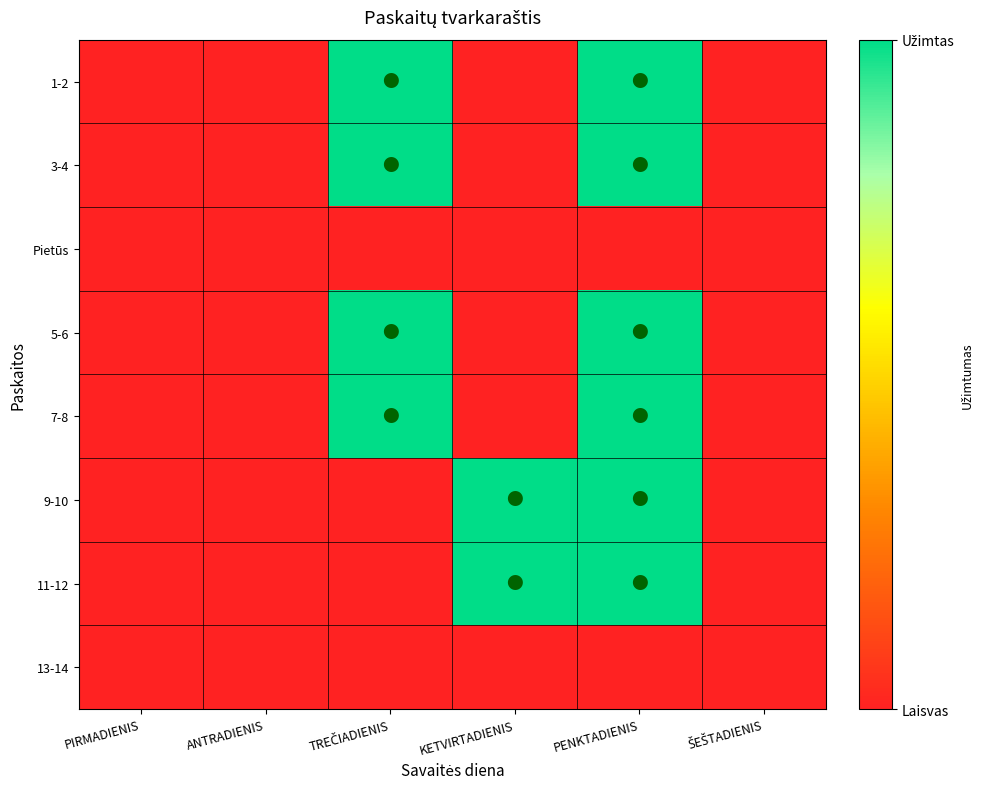

Reading left to right, extract all data points from this chart.

1-2: PIRMADIENIS=0	ANTRADIENIS=0	TREČIADIENIS=1	KETVIRTADIENIS=0	PENKTADIENIS=1	ŠEŠTADIENIS=0
3-4: PIRMADIENIS=0	ANTRADIENIS=0	TREČIADIENIS=1	KETVIRTADIENIS=0	PENKTADIENIS=1	ŠEŠTADIENIS=0
Pietūs: PIRMADIENIS=0	ANTRADIENIS=0	TREČIADIENIS=0	KETVIRTADIENIS=0	PENKTADIENIS=0	ŠEŠTADIENIS=0
5-6: PIRMADIENIS=0	ANTRADIENIS=0	TREČIADIENIS=1	KETVIRTADIENIS=0	PENKTADIENIS=1	ŠEŠTADIENIS=0
7-8: PIRMADIENIS=0	ANTRADIENIS=0	TREČIADIENIS=1	KETVIRTADIENIS=0	PENKTADIENIS=1	ŠEŠTADIENIS=0
9-10: PIRMADIENIS=0	ANTRADIENIS=0	TREČIADIENIS=0	KETVIRTADIENIS=1	PENKTADIENIS=1	ŠEŠTADIENIS=0
11-12: PIRMADIENIS=0	ANTRADIENIS=0	TREČIADIENIS=0	KETVIRTADIENIS=1	PENKTADIENIS=1	ŠEŠTADIENIS=0
13-14: PIRMADIENIS=0	ANTRADIENIS=0	TREČIADIENIS=0	KETVIRTADIENIS=0	PENKTADIENIS=0	ŠEŠTADIENIS=0